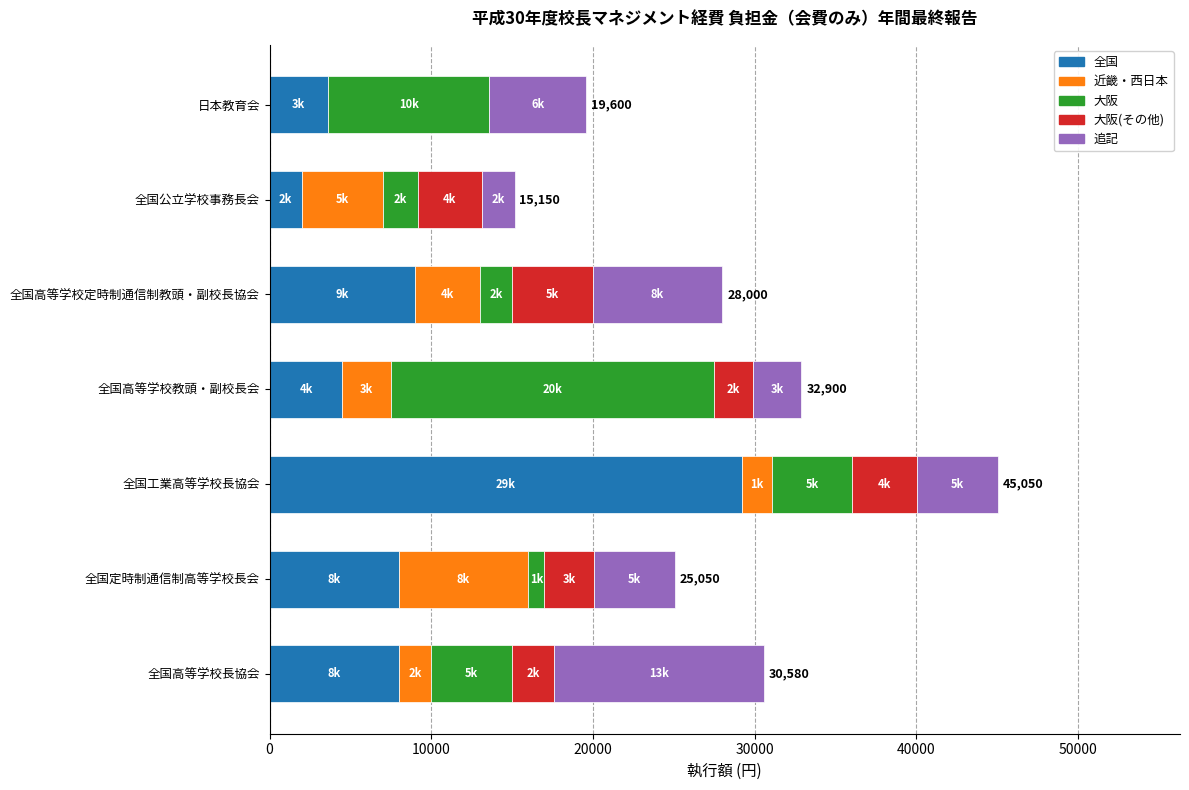

The value of 全国 at 全国高等学校教頭・副校長会 is 4500. True or false?

True